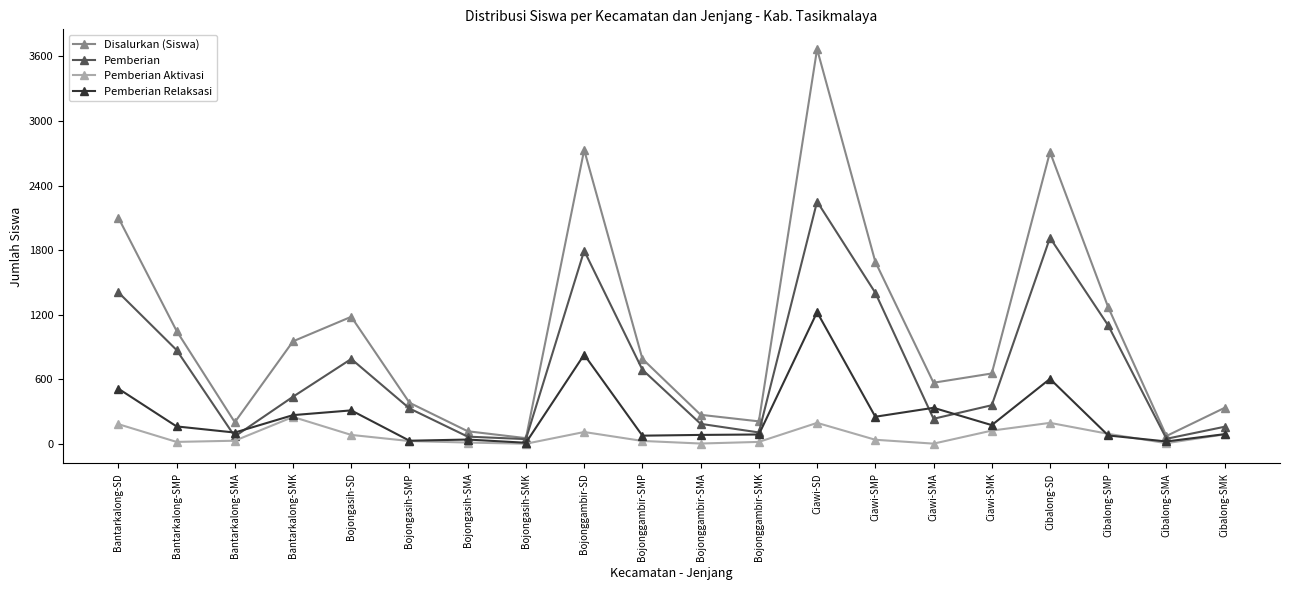

How many data points in Disalurkan (Siswa) are less than 789?

10